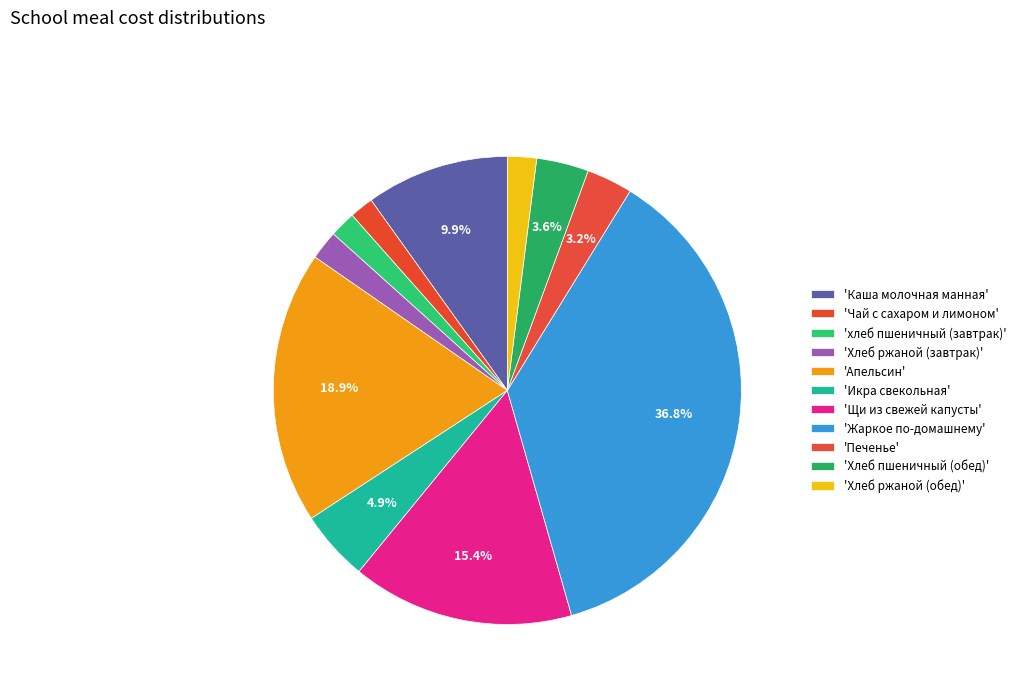

Does any single category account for the majority?

No